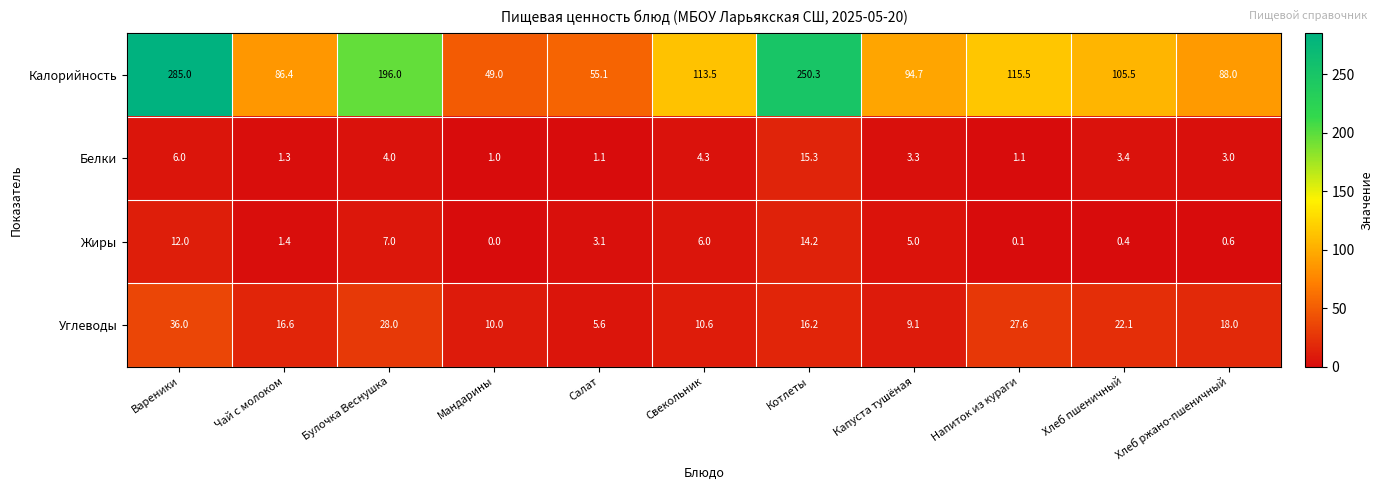

Rank the categories by Жиры value from highest to lowest.

Котлеты, Вареники, Булочка Веснушка, Свекольник, Капуста тушёная, Салат, Чай с молоком, Хлеб ржано-пшеничный, Хлеб пшеничный, Напиток из кураги, Мандарины